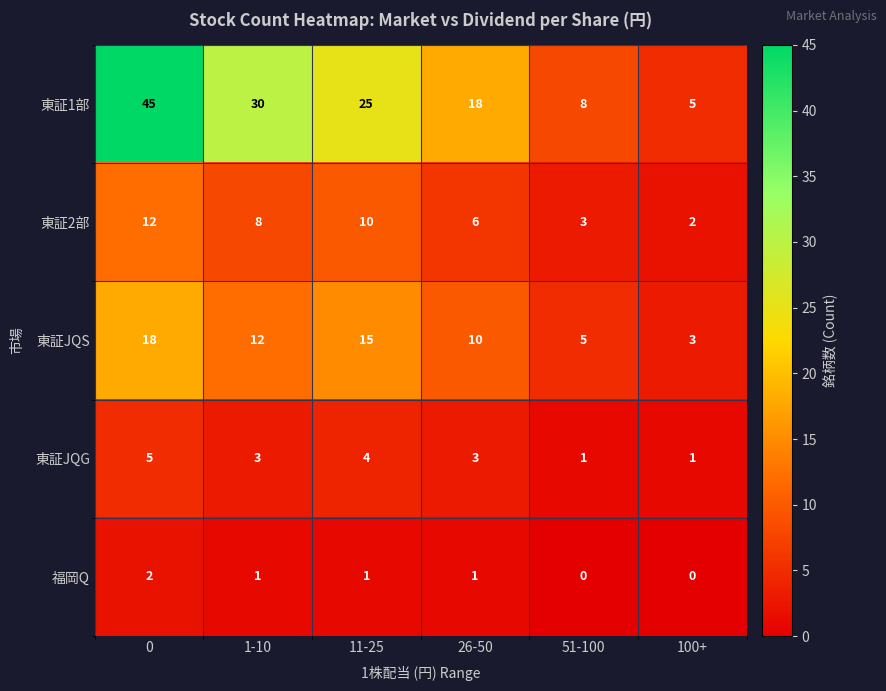

What is the total value across all series at 100+?

11